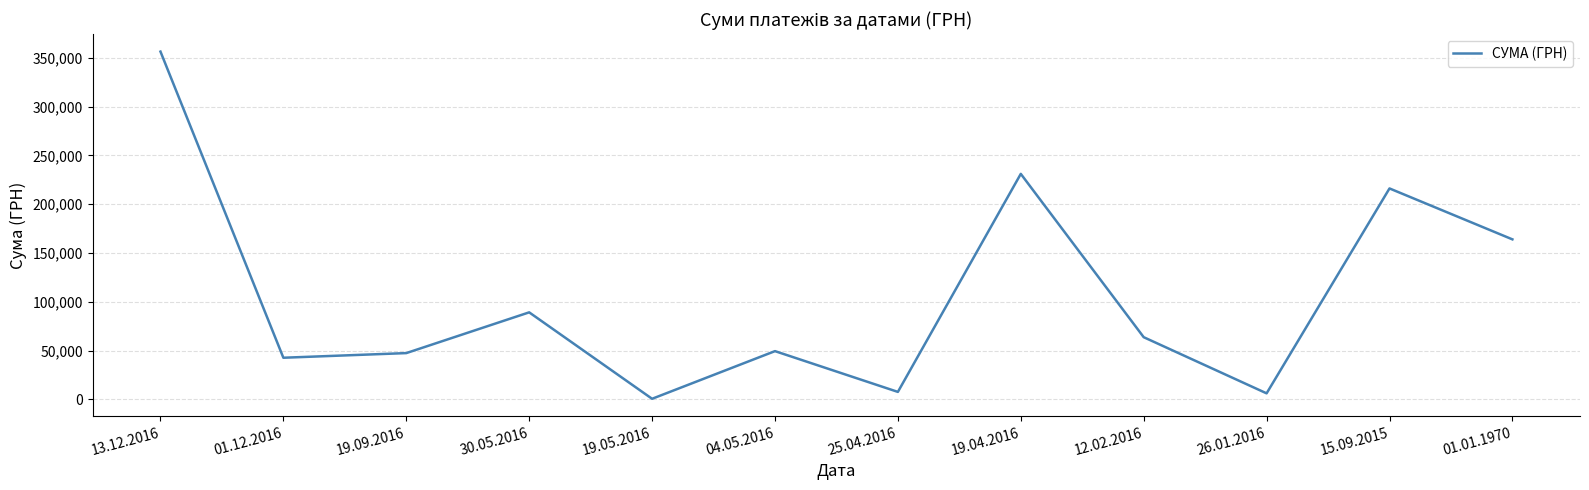

What is the ratio of the value at 13.12.2016 to the value at 19.04.2016?

1.5